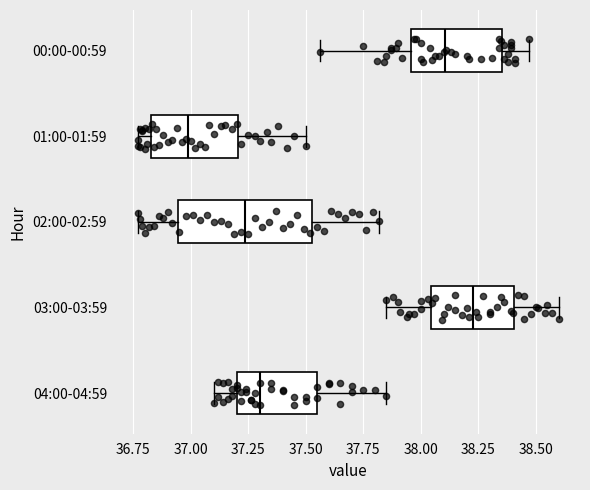

Reading bottom to top, read every box against the x-axis: the position of its median line, the range the box covers, and the ends of its whiskers. The values are not printed on the chart, so give them approximately, as read against the axis.

04:00-04:59: median 37.30, box 37.20 to 37.55, whiskers 37.10 to 37.85
03:00-03:59: median 38.25, box 38.05 to 38.40, whiskers 37.85 to 38.60
02:00-02:59: median 37.25, box 36.95 to 37.55, whiskers 36.75 to 37.80
01:00-01:59: median 37.00, box 36.85 to 37.20, whiskers 36.75 to 37.50
00:00-00:59: median 38.10, box 37.95 to 38.35, whiskers 37.55 to 38.45